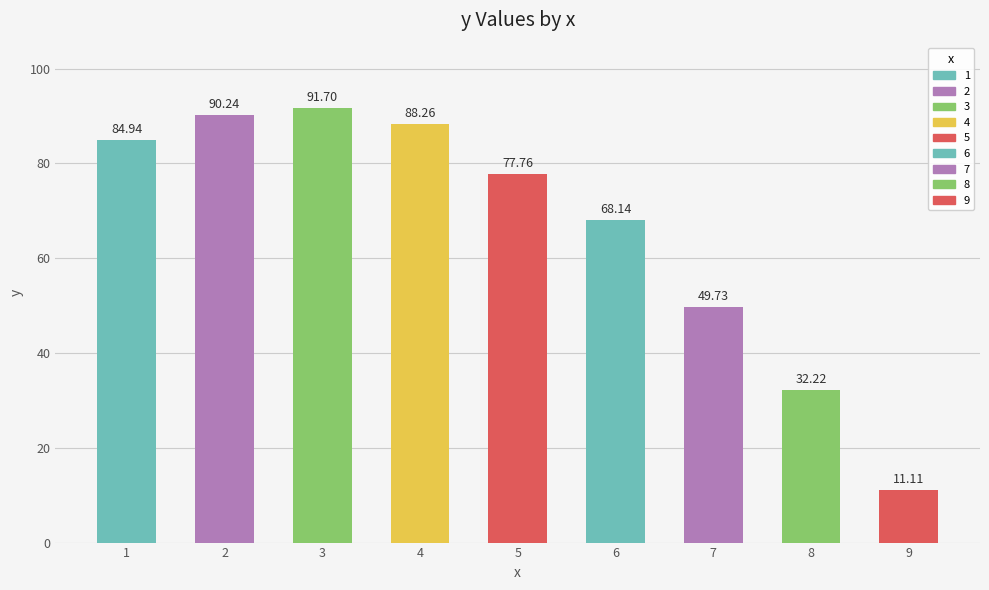

Reading left to right, transcribe all the data shown in this chart.

84.9	90.2	91.7	88.3	77.8	68.1	49.7	32.2	11.1